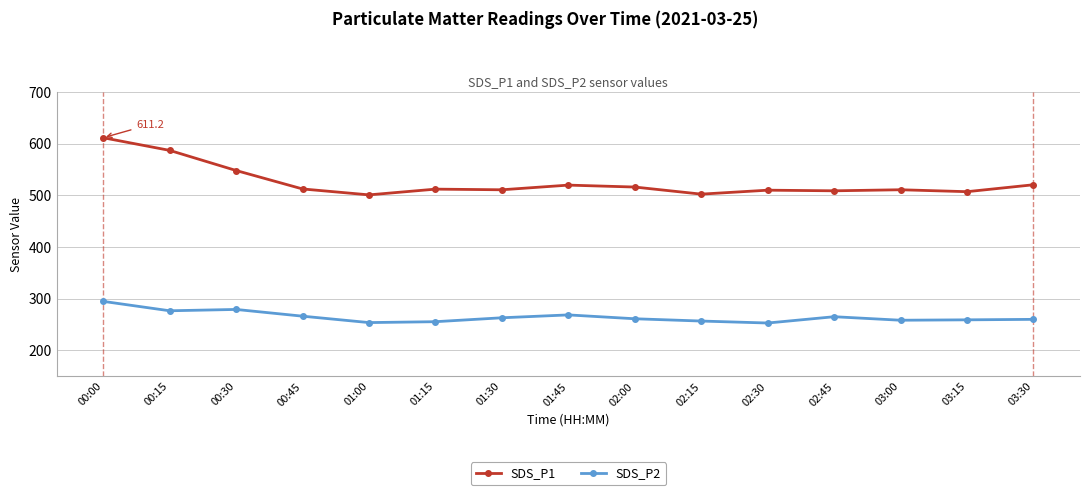

True or false: SDS_P1 has a value of 500.6 at 01:00.

True